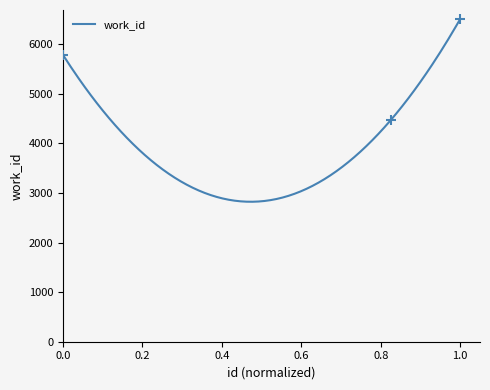

Approximately how many times larger is the value at 19493 compared to 15441?

0.8